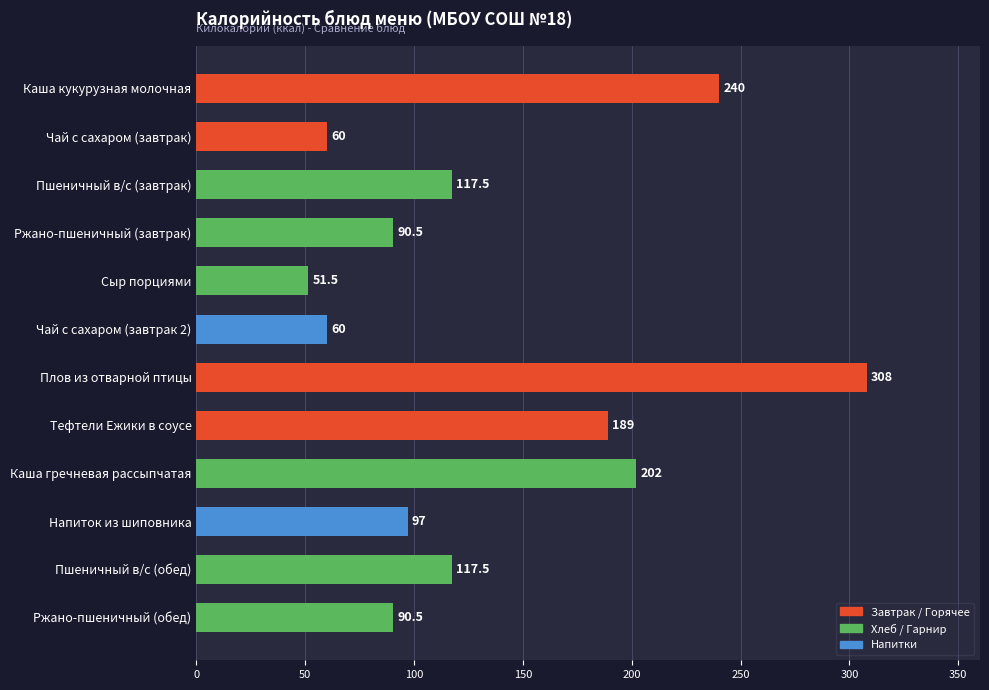

Reading top to bottom, extract all data points from this chart.

240.0	60.0	117.5	90.5	51.5	60.0	308.0	189.0	202.0	97.0	117.5	90.5